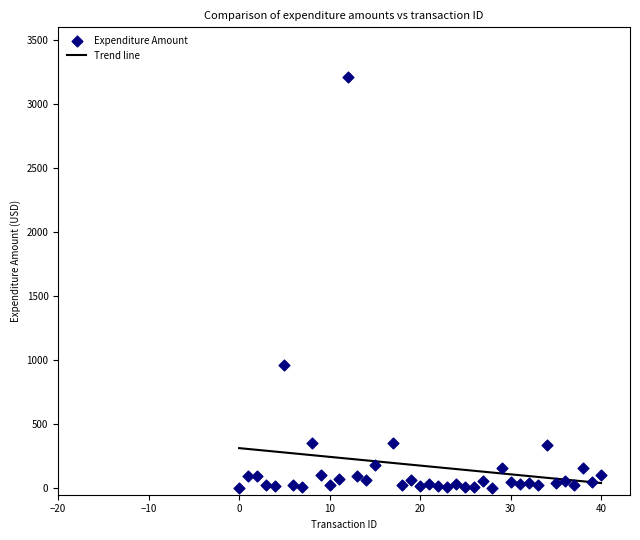

What Y value in the scatter plot is closest to 1611?

966.9